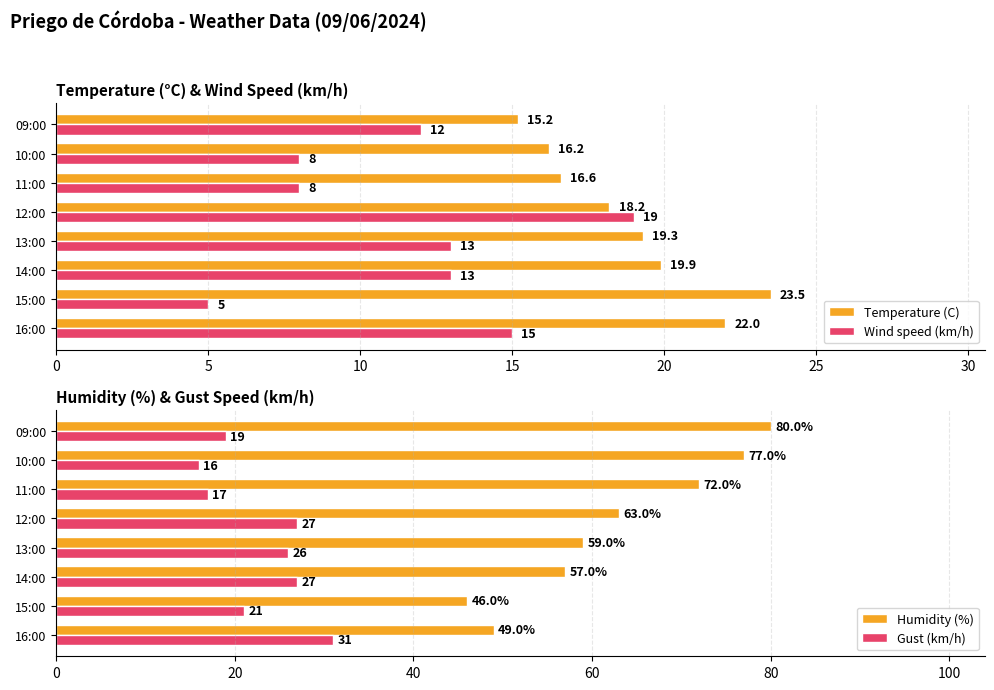

Is the value of Temperature (C) at 14:00 greater than the value of Wind speed (km/h) at 13:00?

Yes